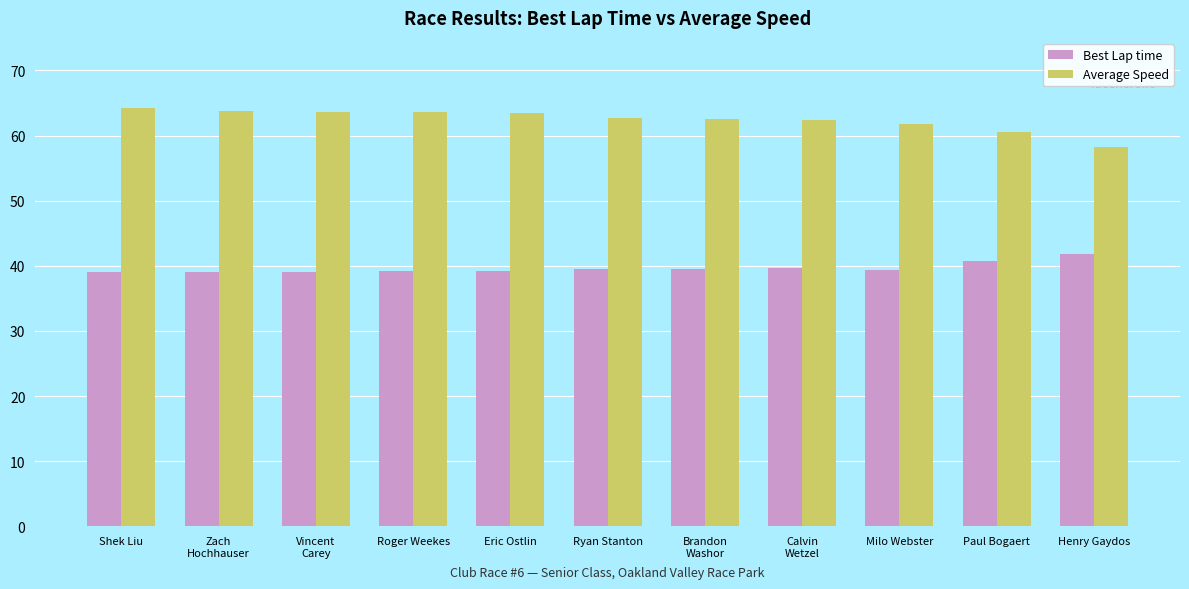

What is the greatest value displayed?

64.2